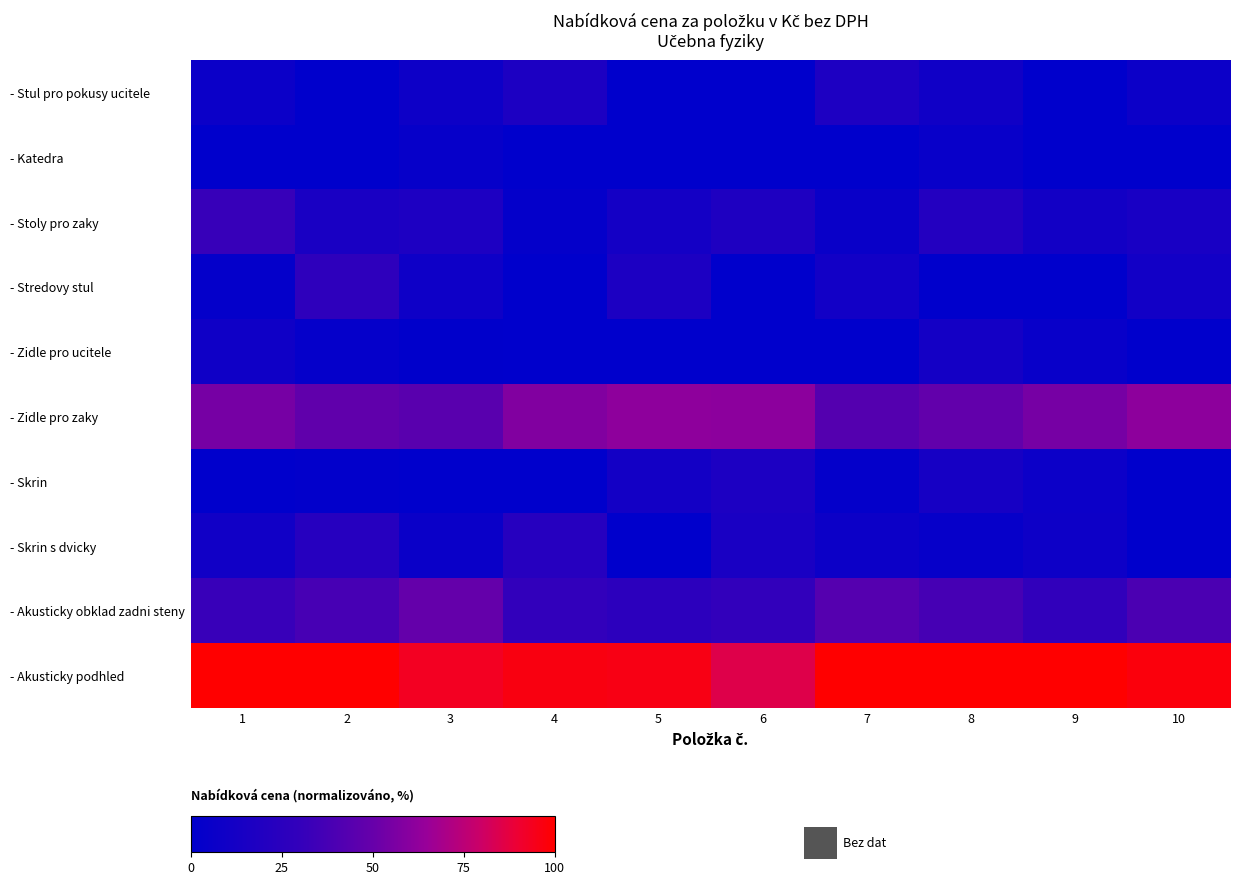

Reading left to right, extract all data points from this chart.

- Stul pro pokusy ucitele: 1=6.7	2=0.3	3=8.2	4=17.0	5=0.0	6=0.0	7=17.5	8=9.4	9=0.0	10=7.1
- Katedra: 1=0.0	2=0.0	3=4.1	4=0.0	5=0.0	6=0.0	7=0.0	8=4.9	9=0.0	10=0.0
- Stoly pro zaky: 1=31.9	2=15.0	3=17.9	4=3.0	5=11.8	6=18.4	7=5.7	8=21.0	9=11.2	10=14.3
- Stredovy stul: 1=2.6	2=27.1	3=8.5	4=0.0	5=16.8	6=0.0	7=10.7	8=0.0	9=0.0	10=10.6
- Zidle pro ucitele: 1=9.1	2=3.4	3=0.6	4=0.0	5=0.0	6=0.0	7=0.0	8=12.3	9=5.2	10=0.0
- Zidle pro zaky: 1=55.0	2=47.9	3=45.0	4=57.8	5=62.0	6=61.0	7=43.3	8=48.6	9=55.0	10=61.5
- Skrin: 1=0.0	2=1.6	3=0.0	4=0.0	5=11.6	6=17.0	7=2.7	8=13.5	9=7.1	10=0.0
- Skrin s dvicky: 1=10.5	2=22.3	3=6.5	4=22.5	5=0.0	6=15.1	7=7.8	8=3.9	9=7.8	10=0.0
- Akusticky obklad zadni steny: 1=32.3	2=38.1	3=49.3	4=29.3	5=26.4	6=29.5	7=43.6	8=37.8	9=29.2	10=39.6
- Akusticky podhled: 1=100.0	2=100.0	3=93.0	4=96.7	5=96.1	6=85.4	7=100.0	8=100.0	9=100.0	10=97.7